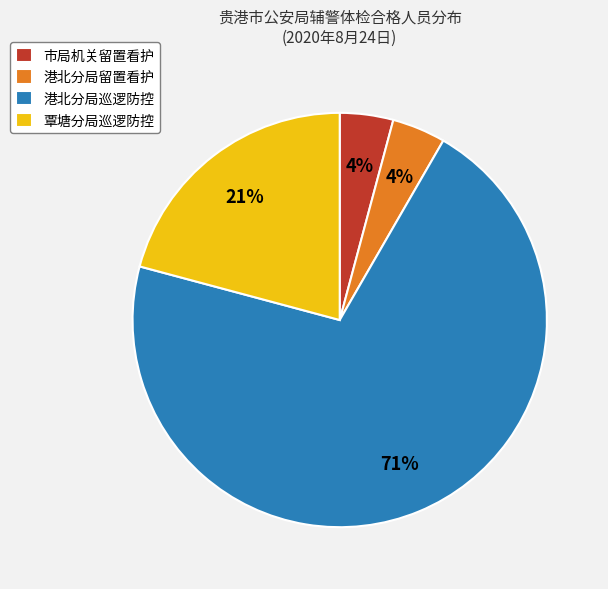

To the nearest percent, what portion does 港北分局留置看护 represent?

4%